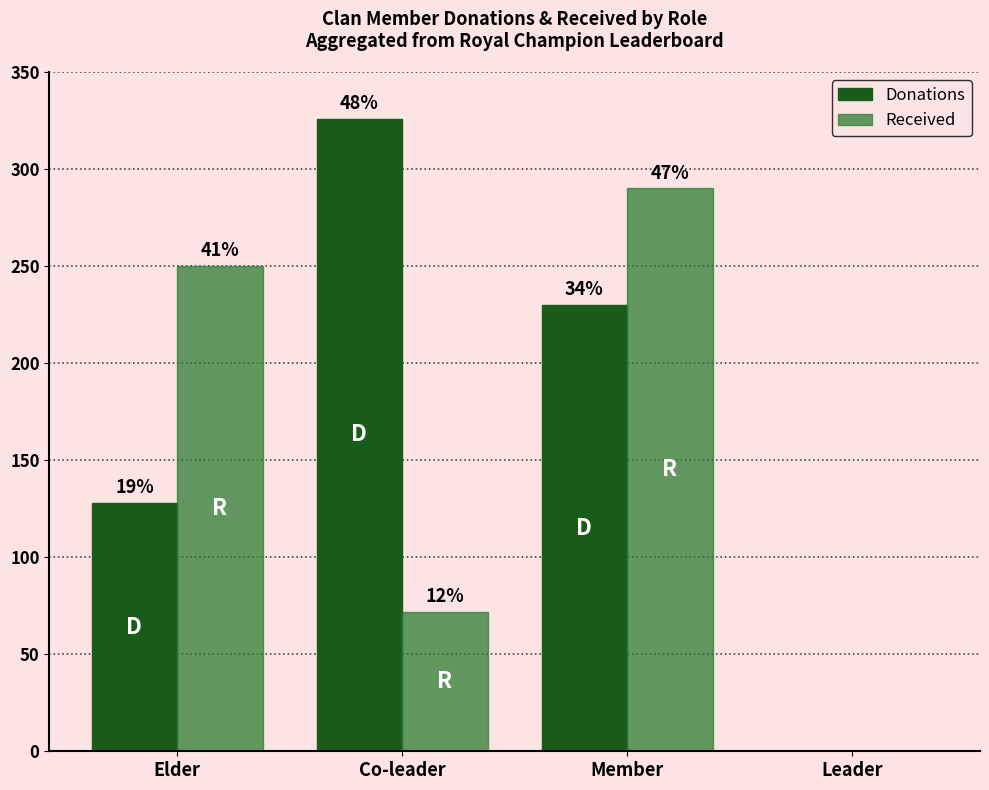

At which label does Donations reach its minimum?

Leader